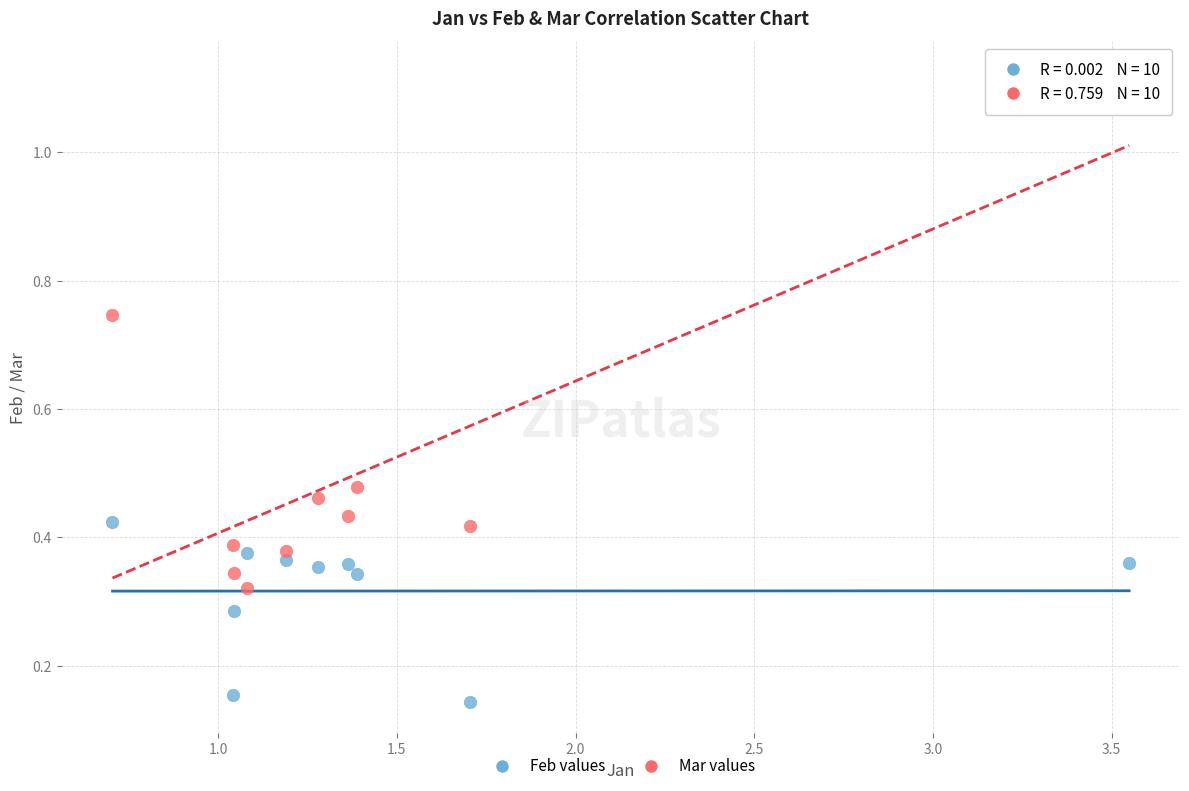

Which series has the largest Y range (max minus min)?

Mar values